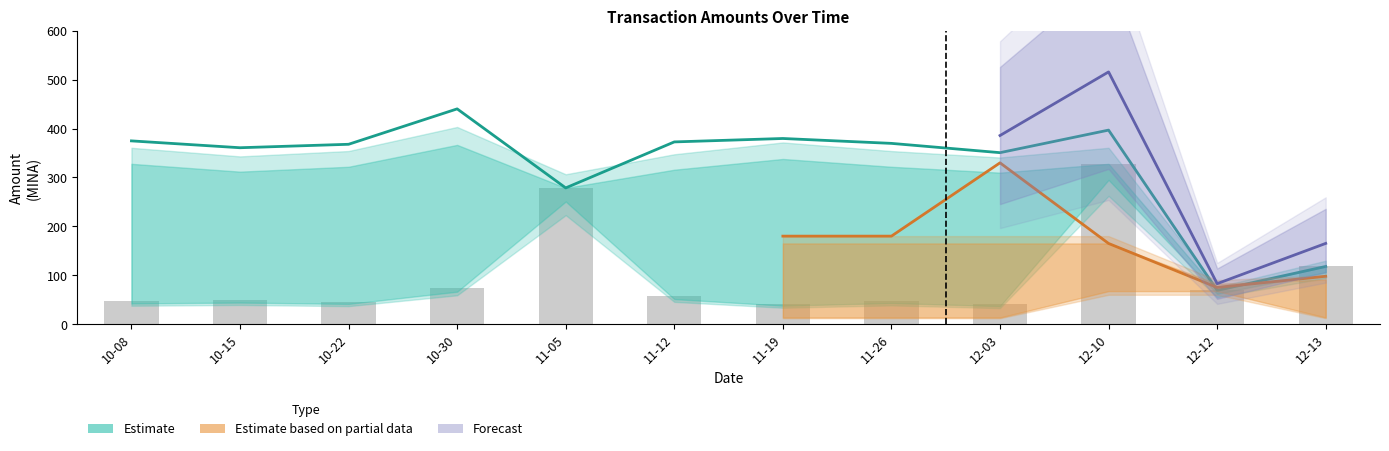

Which label corresponds to the largest value in the chart?

10-30